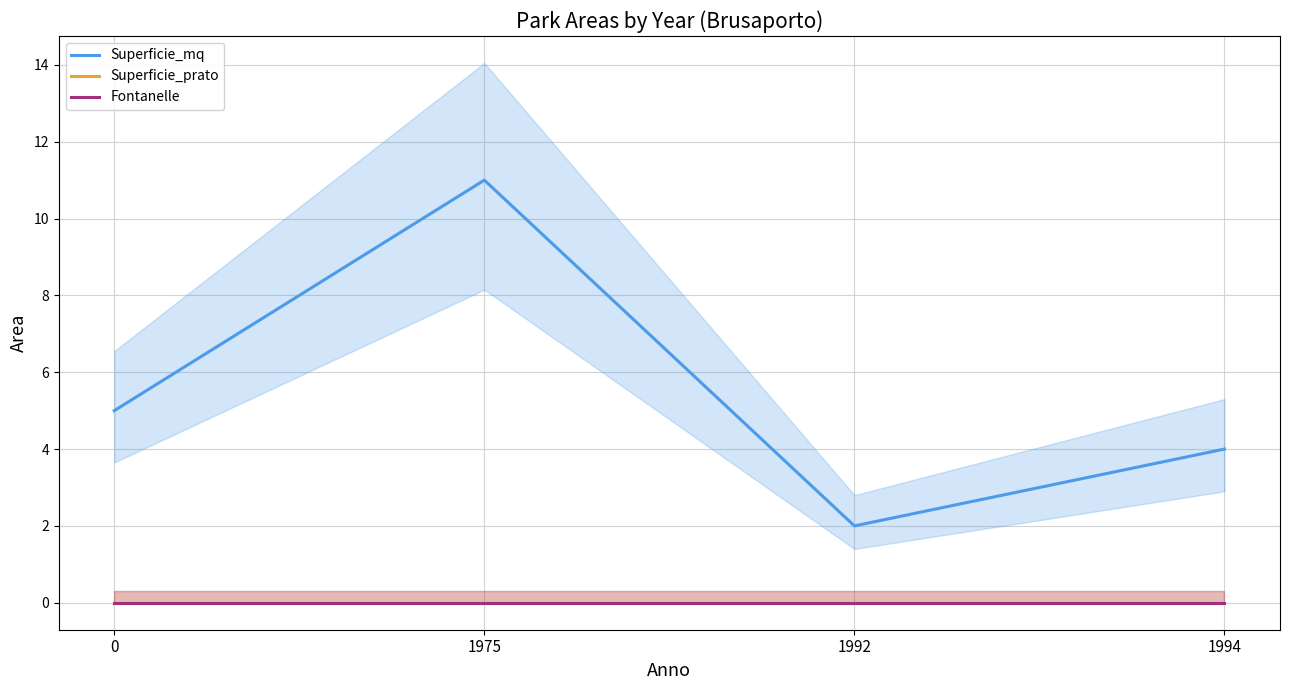

What is the greatest value displayed?

11